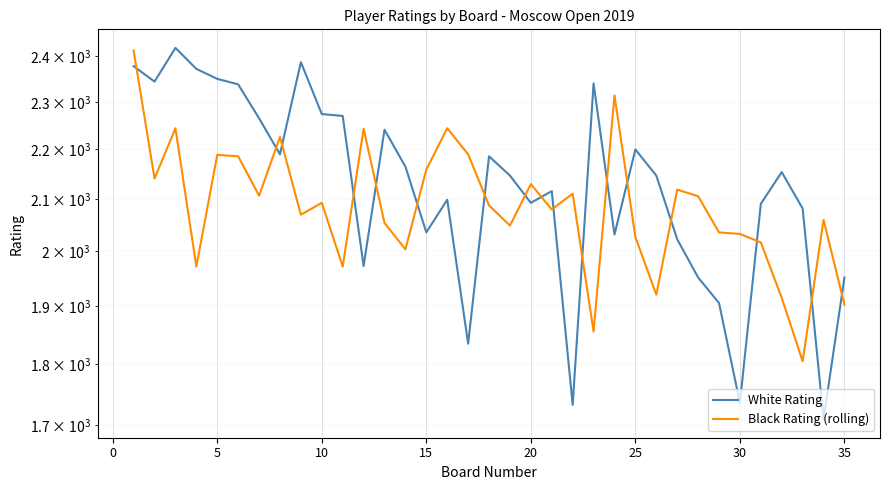

True or false: White Rating has more than 1 points higher than both neighbors.

True